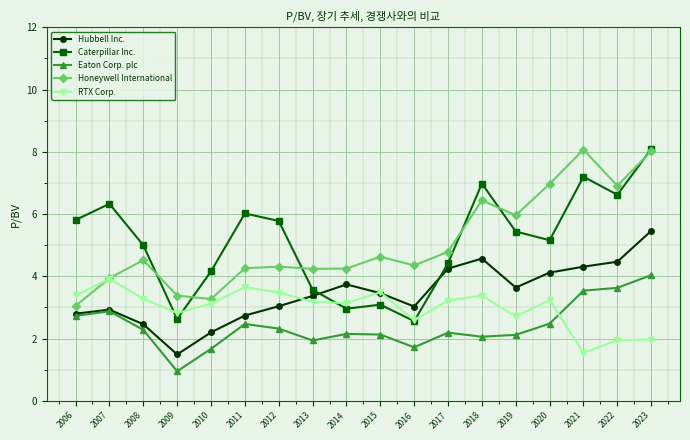

True or false: Eaton Corp. plc and Honeywell International cross at least once.

False